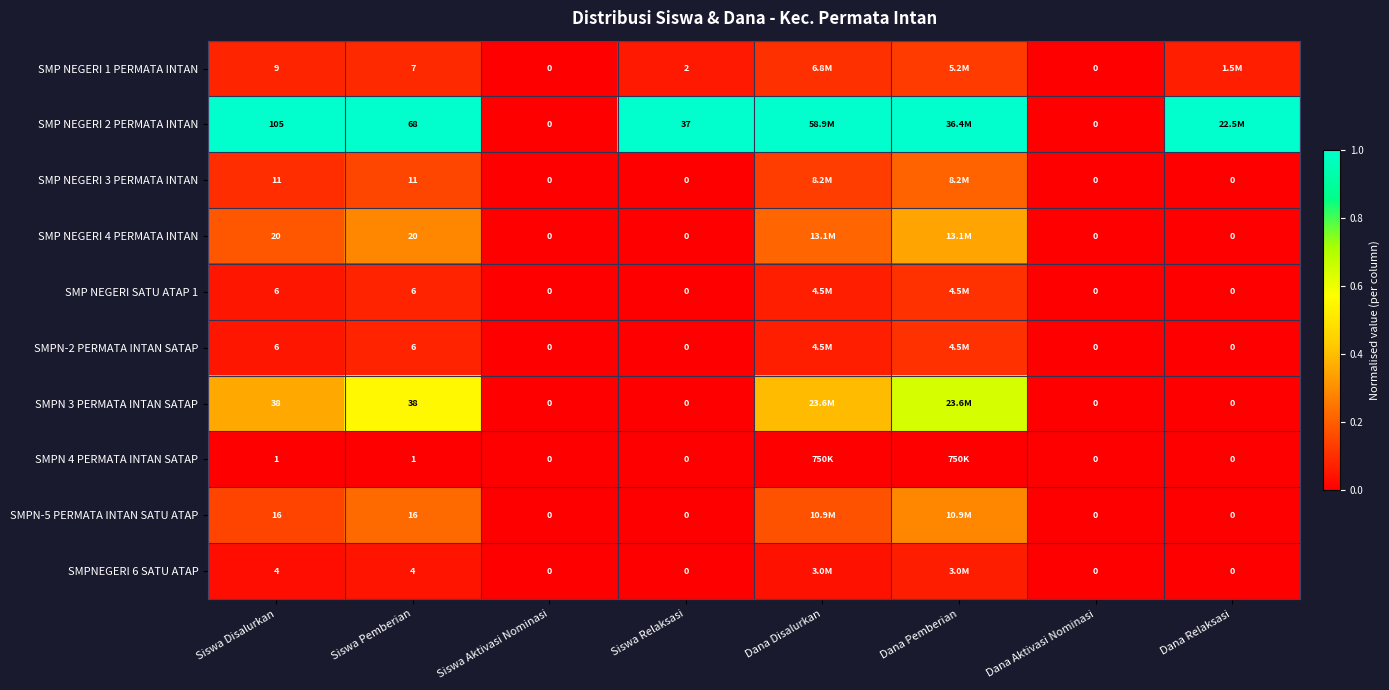

Is the value of SMPN-5 PERMATA INTAN SATU ATAP at Siswa Pemberian greater than the value of SMP NEGERI 3 PERMATA INTAN at Siswa Aktivasi Nominasi?

Yes